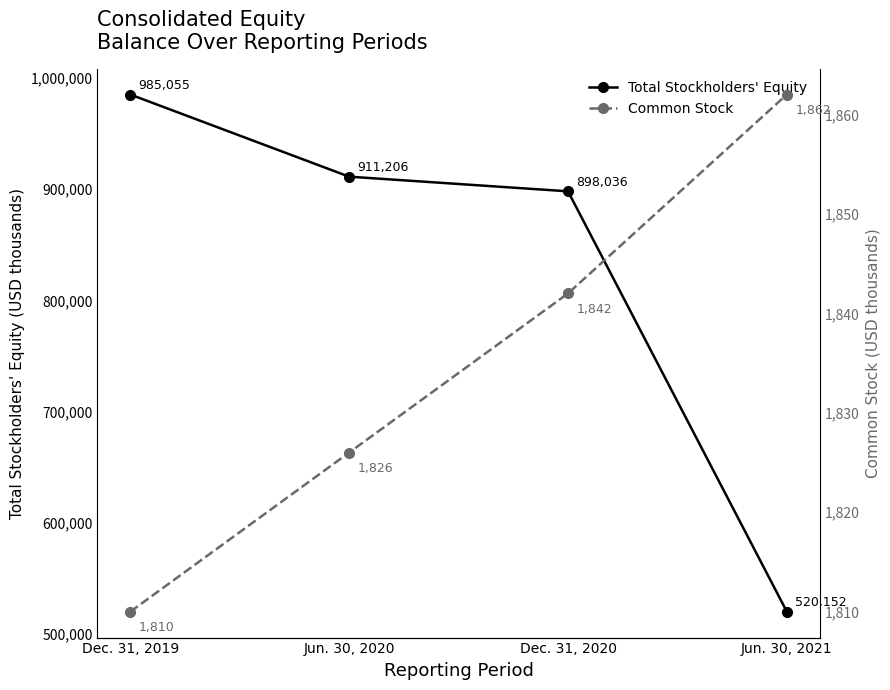

Reading left to right, list all the values displayed in this chart.

Total Stockholders' Equity: 985055	911206	898036	520152
Common Stock: 1810	1826	1842	1862